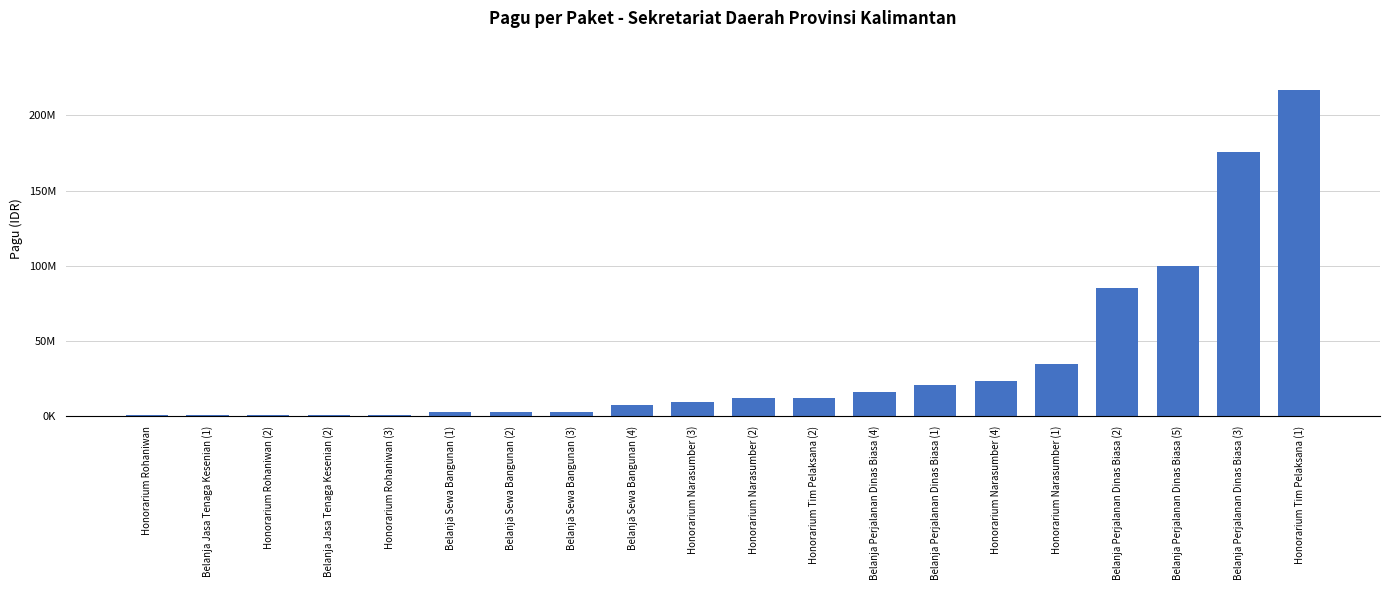

True or false: the data shows 35681115 at Belanja Perjalanan Dinas Biasa (1).

False